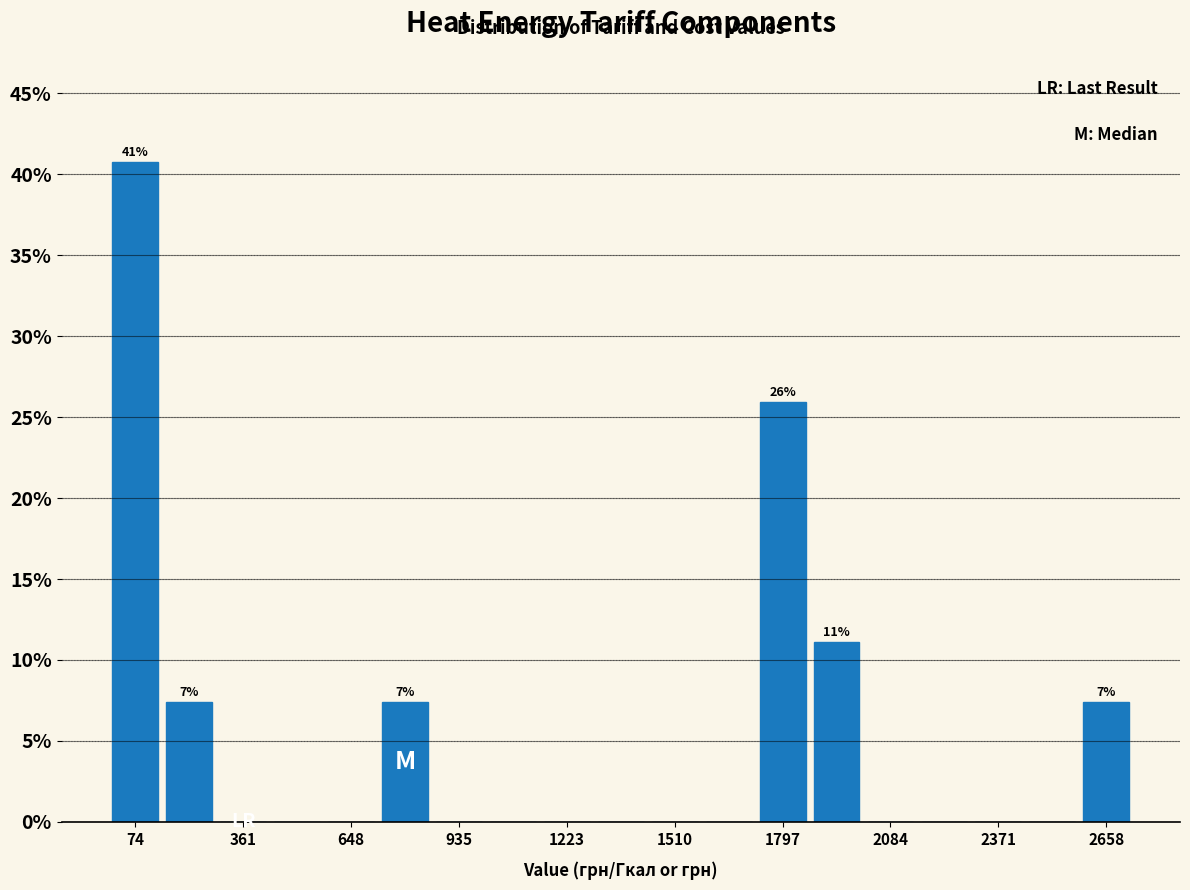

Around what value on the x-axis is the tallest bar? Give the approximate position of its centre, as read against the axis.

50